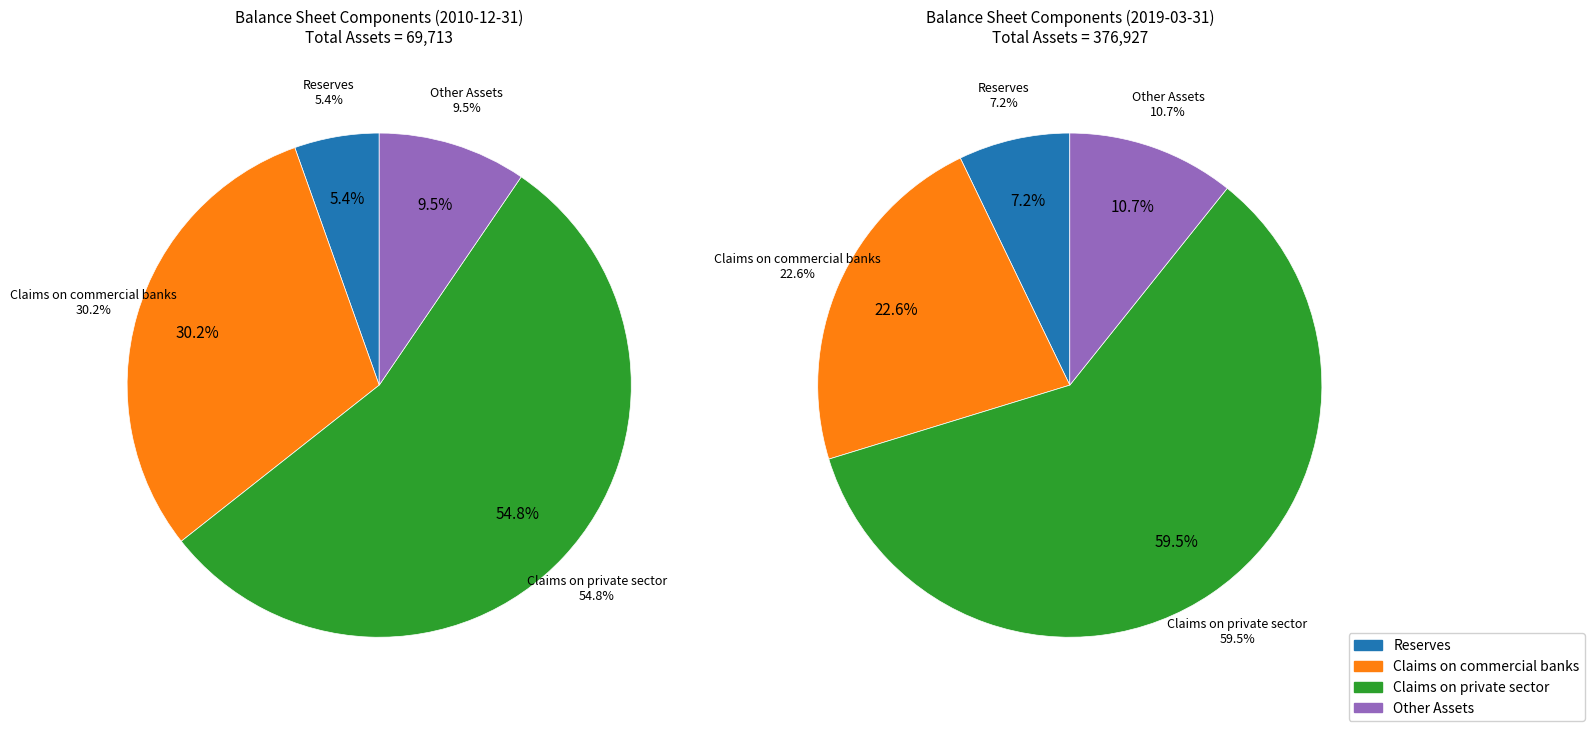

Which series changed the most between 7 and 24?

Claims on private sector